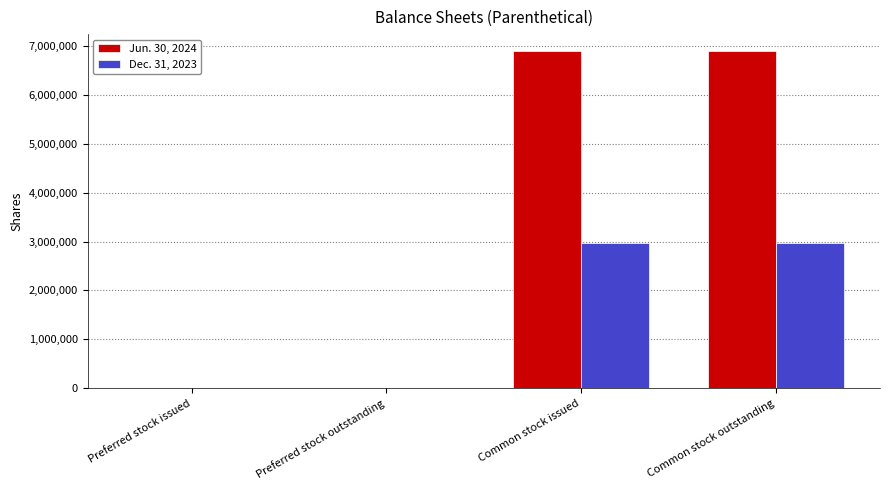

The value of Jun. 30, 2024 at Preferred stock outstanding is 0. True or false?

True